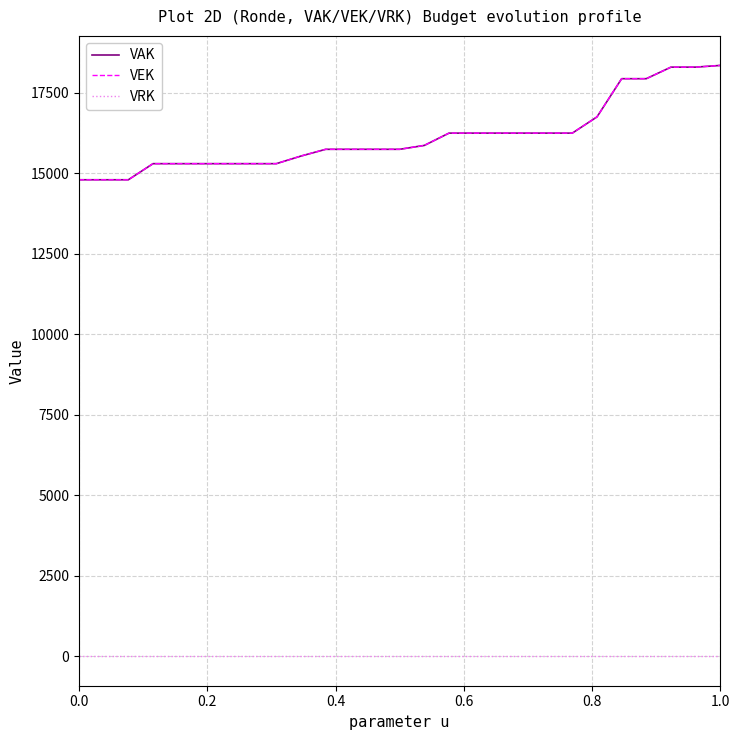

Which series has the widest spread of values?

VAK